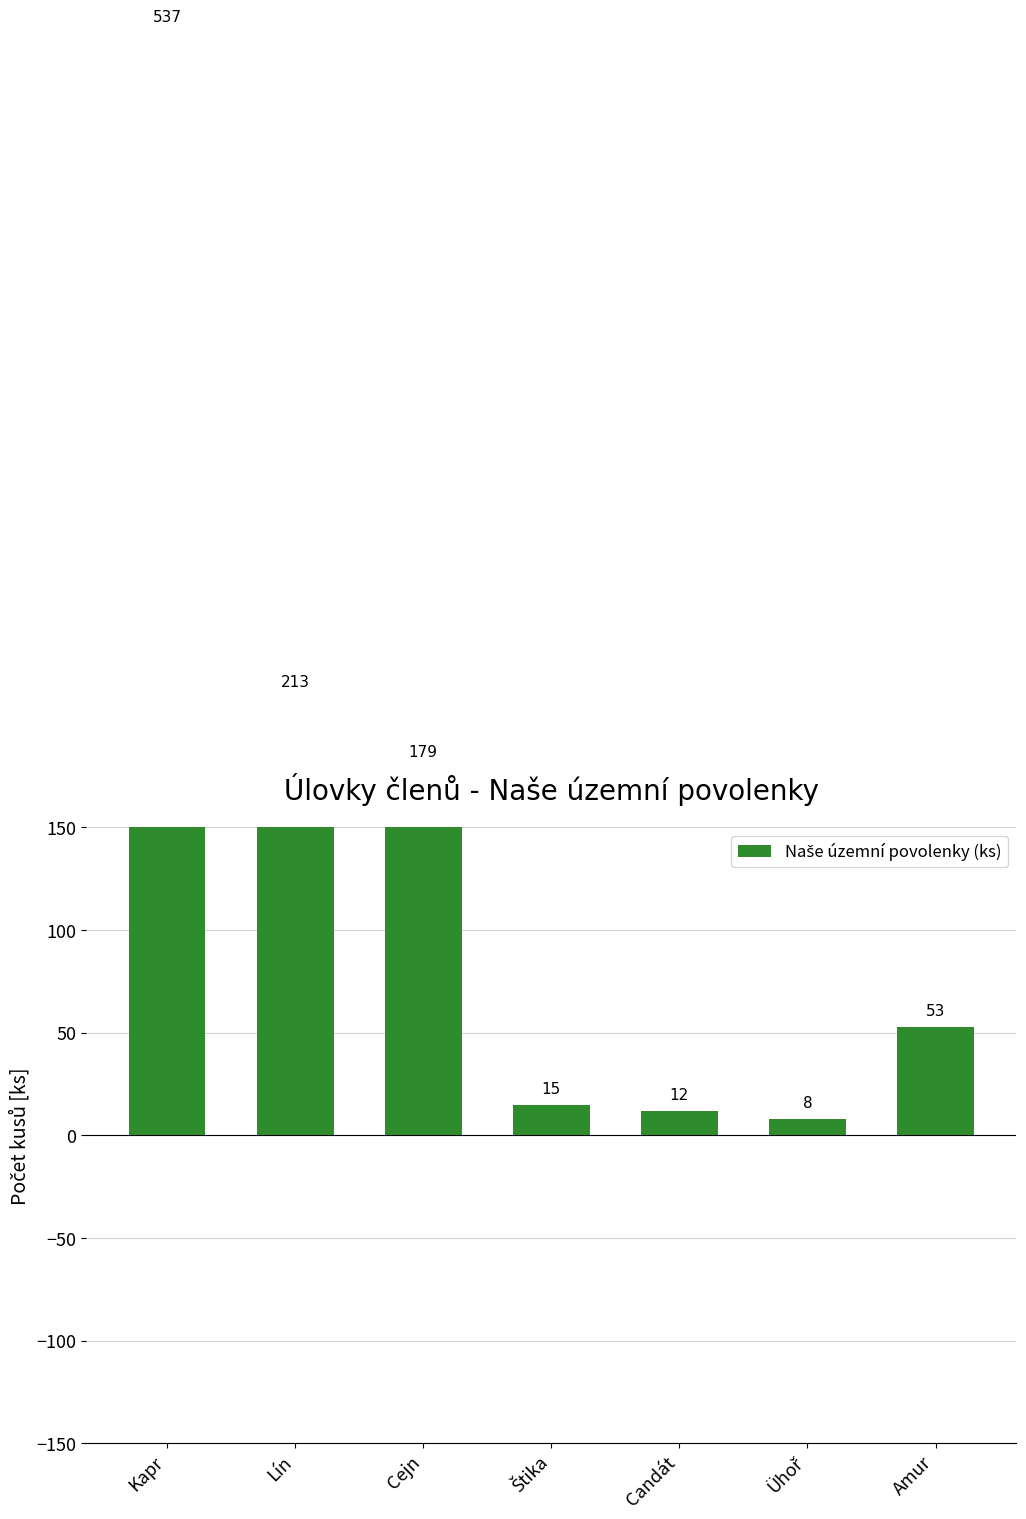

List the labels in order of value, largest first.

Kapr, Lín, Cejn, Amur, Štika, Candát, Ühoř